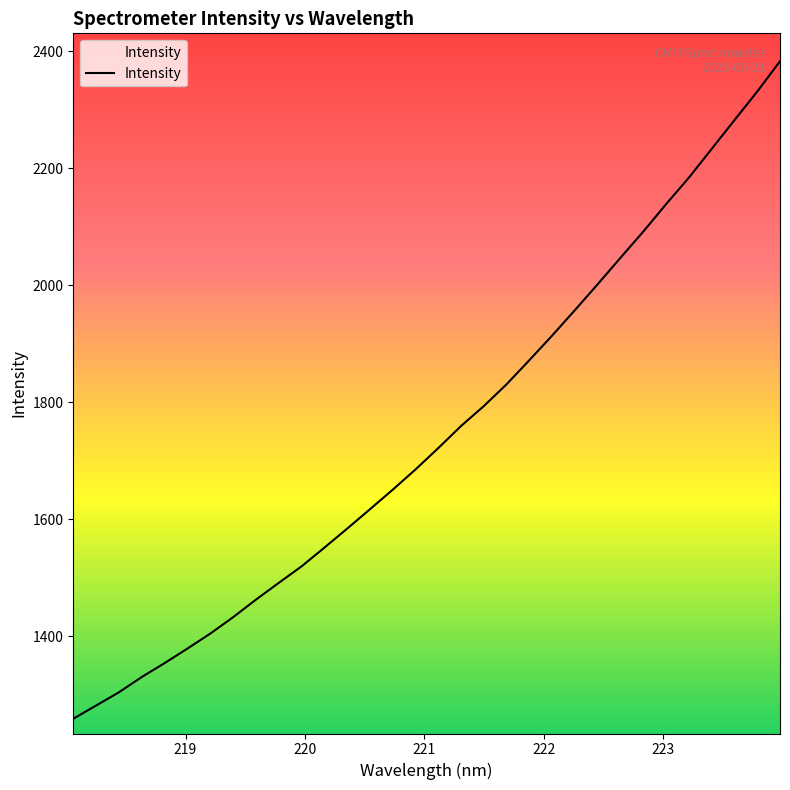

What is the smallest value displayed?

1259.2